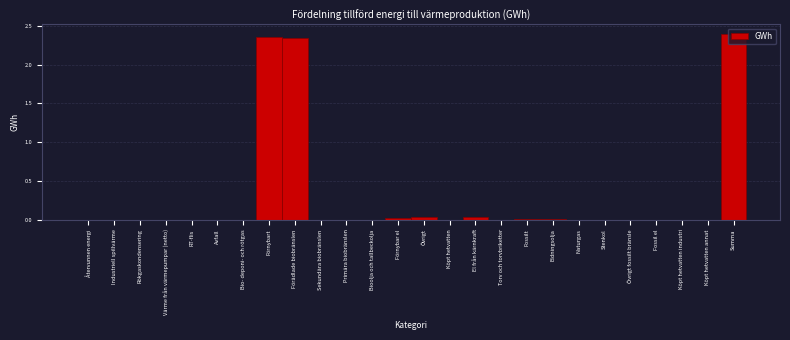

True or false: the data shows -1.6 at Naturgas.

False